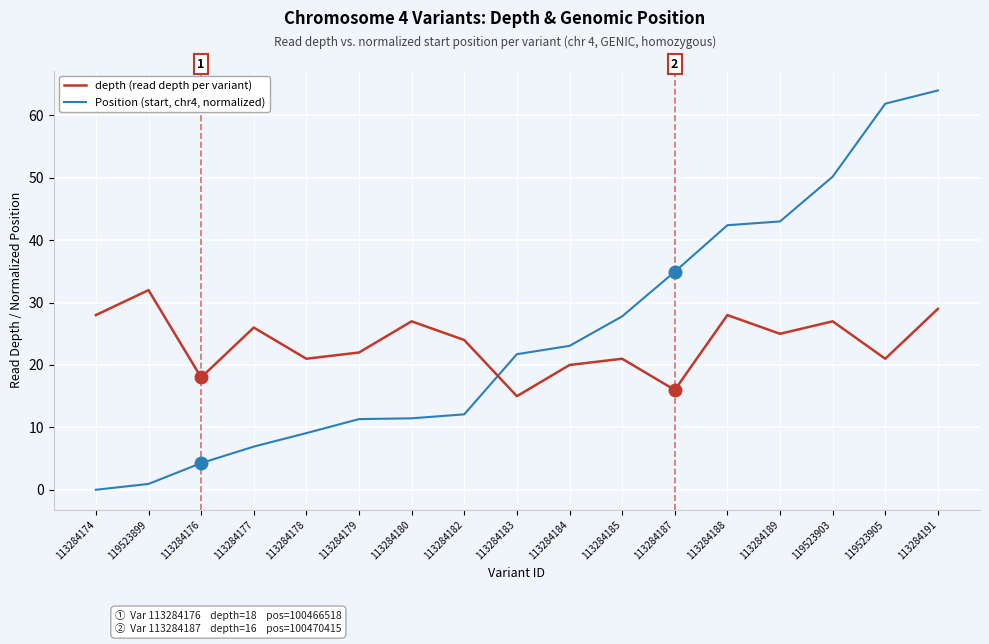

Rank the series by their maximum value, from lowest to highest.

depth (read depth per variant), Position (start, chr4, normalized)